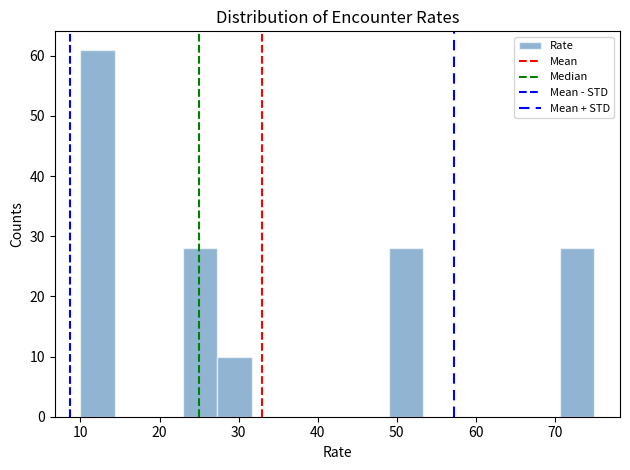

Reading left to right, transcribe this chart: for each bar, give the range it covers on the x-axis and its height. Neither the bar edges nor the heights are printed on the chart, so give them approximately, as read against the axes.

10 to 14: 61
14 to 19: 0
19 to 23: 0
23 to 27: 28
27 to 32: 10
32 to 36: 0
36 to 40: 0
40 to 45: 0
45 to 49: 0
49 to 53: 28
53 to 58: 0
58 to 62: 0
62 to 66: 0
66 to 71: 0
71 to 75: 28